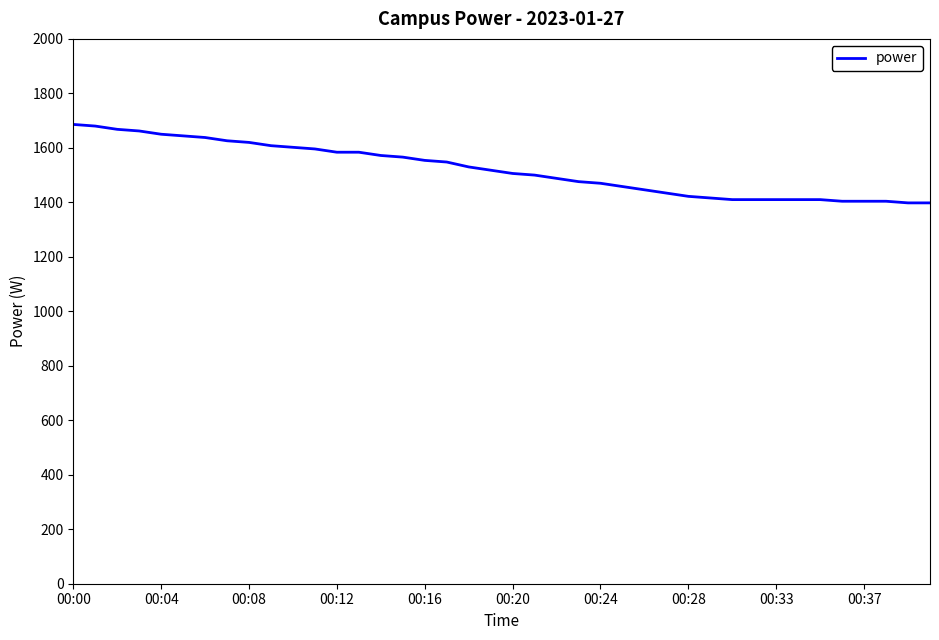

What is the difference between the maximum and minimum values?

288